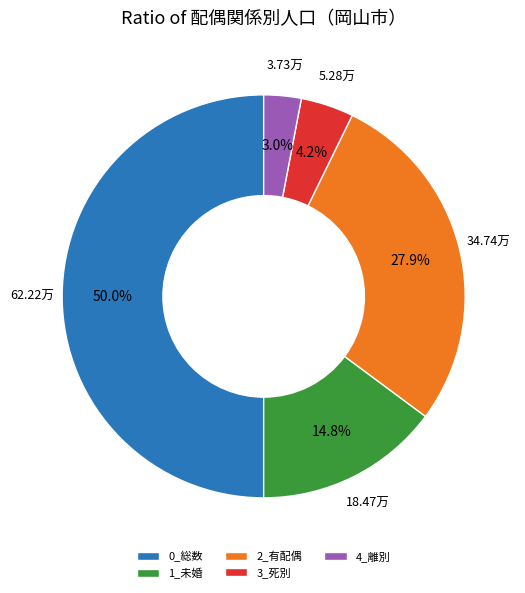

Count the number of slices in the pie.

5